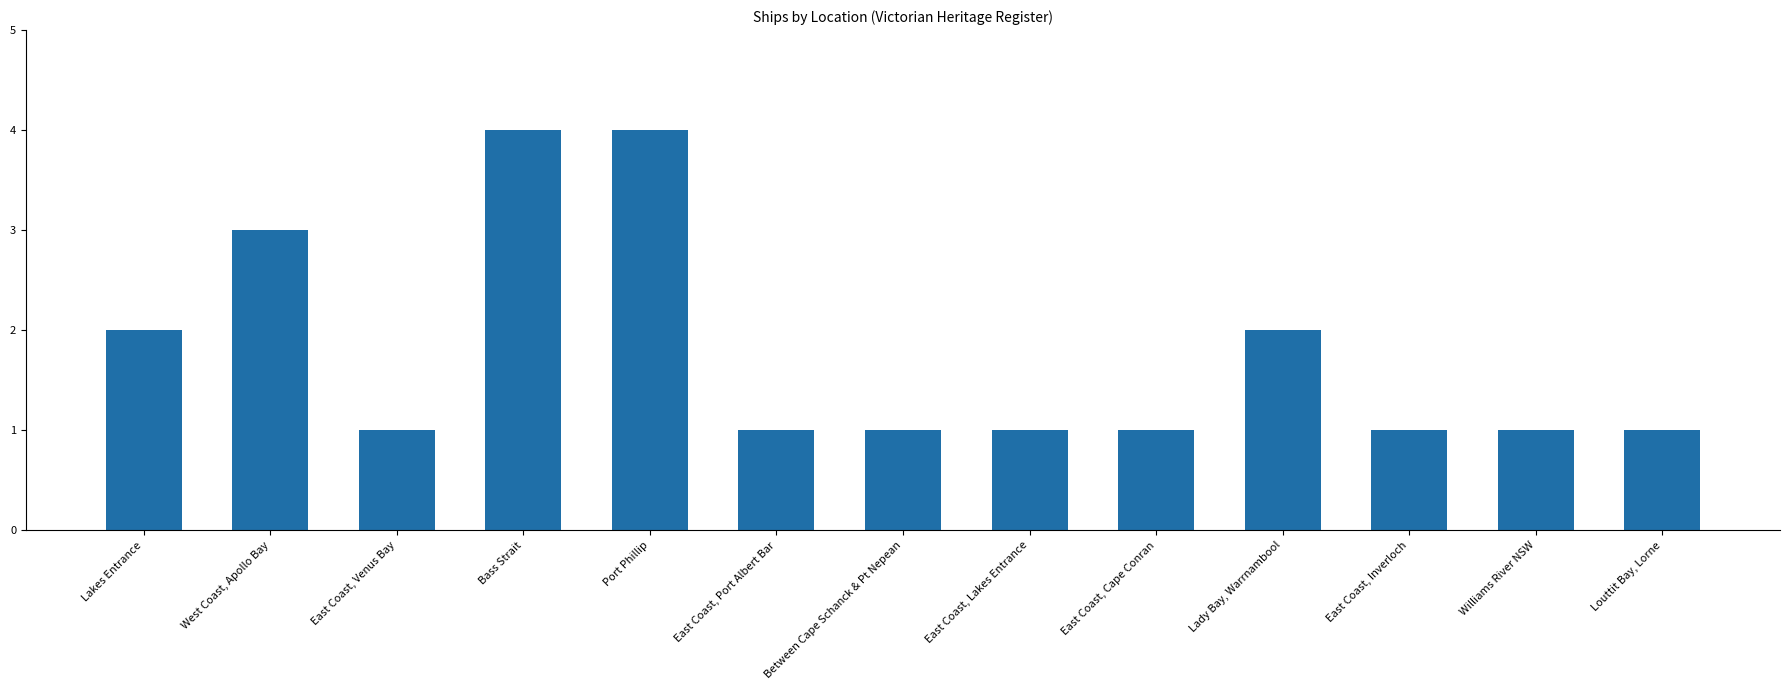

What is the change in value from Bass Strait to Williams River NSW?

-3